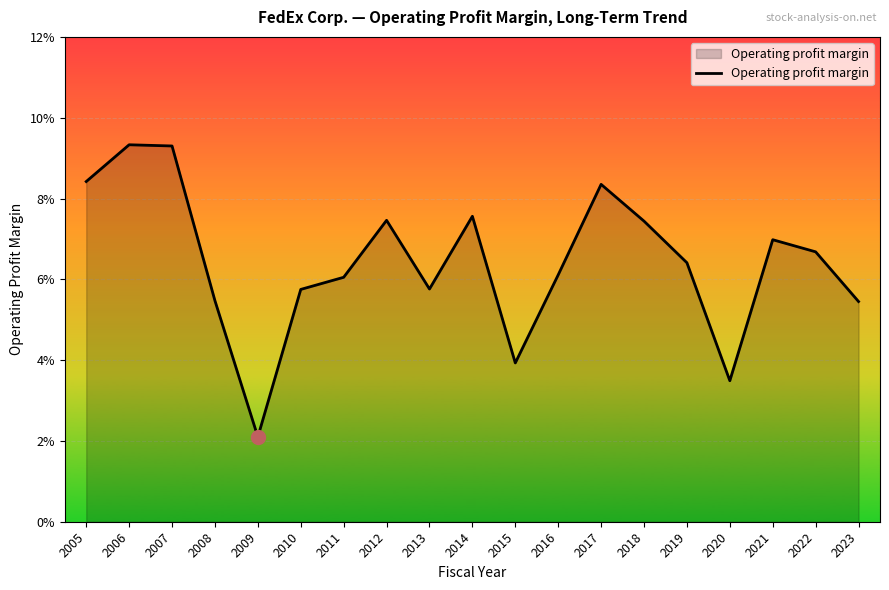

True or false: the data has more than 0 interior local peaks.

True